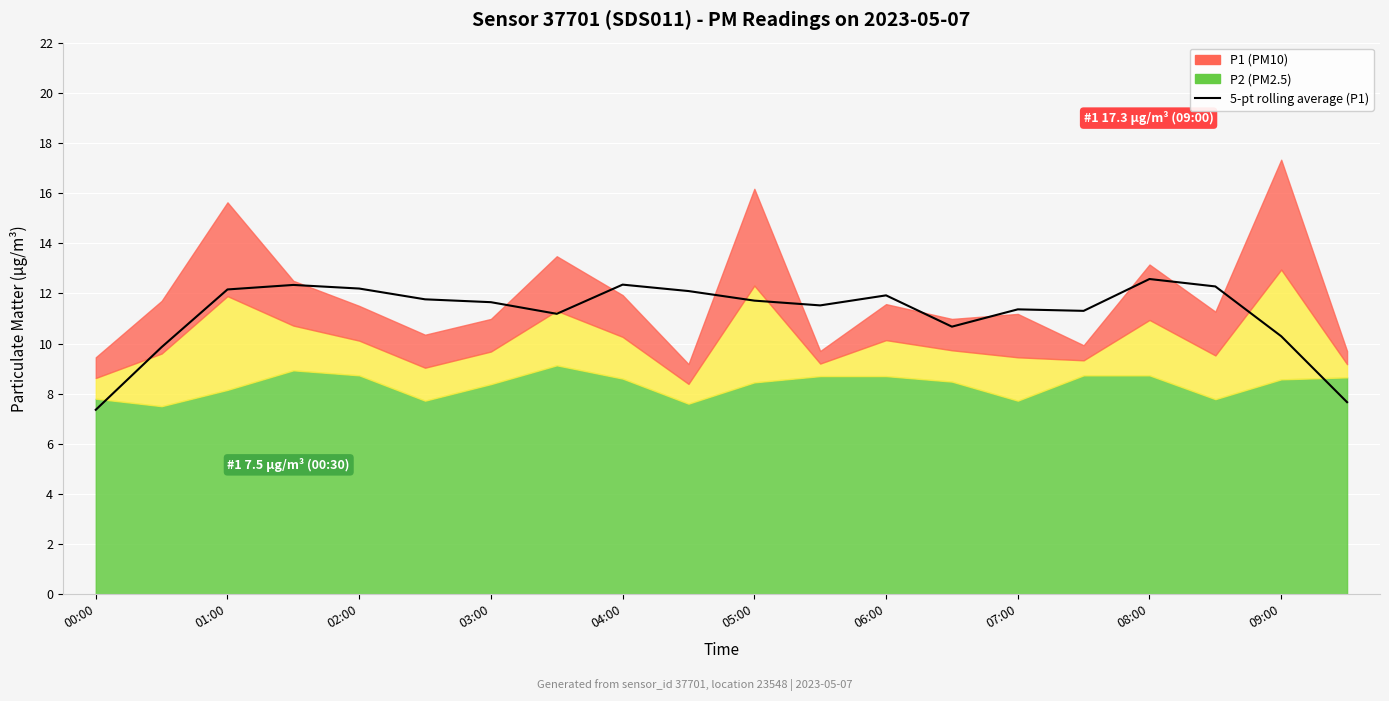

Is it true that the value at 07:00 is 11.4?

True